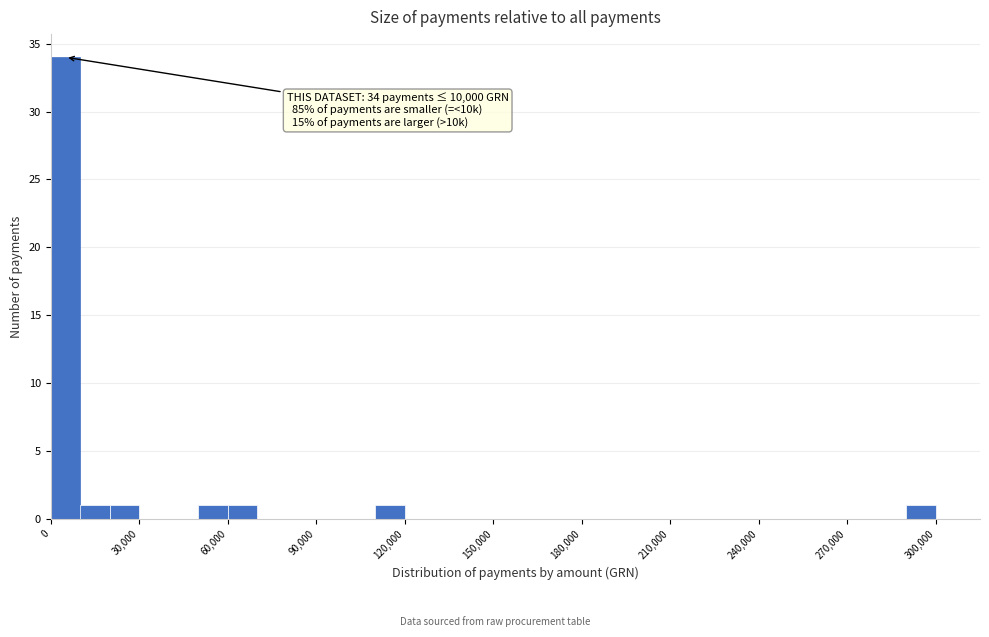

Read against the x-axis, roughly where is the centre of the tallest bar?

5000